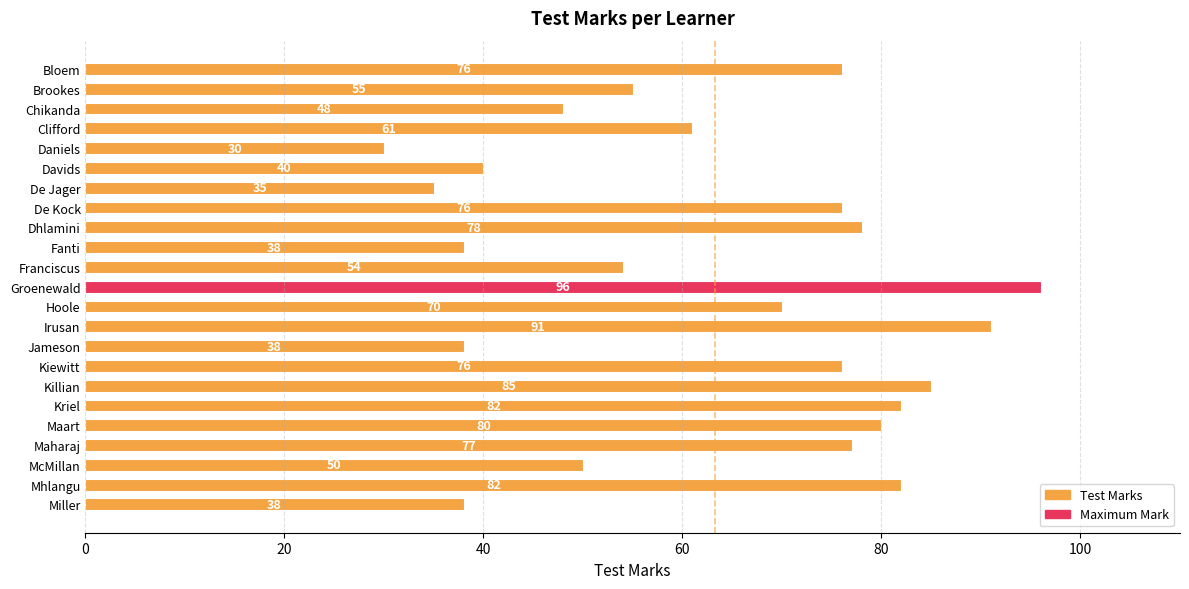

The value at Fanti is 12. True or false?

False